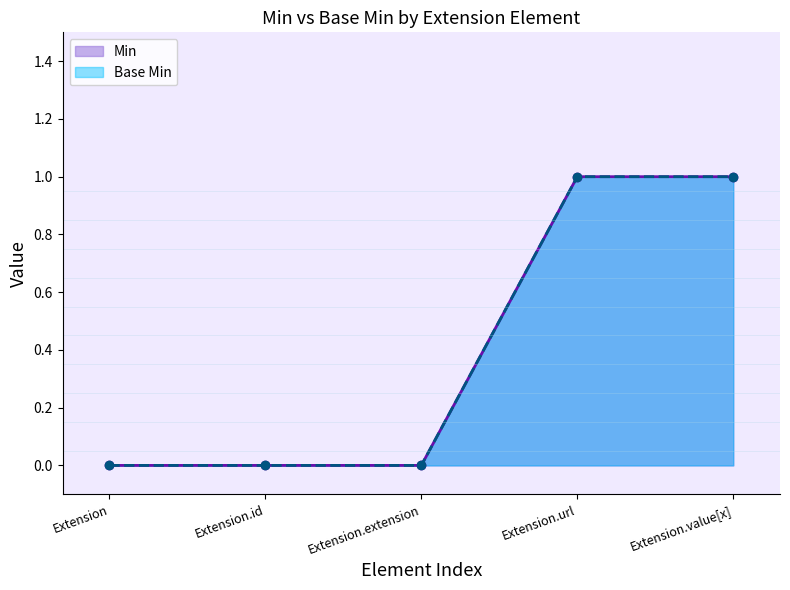

Which category has the highest value across all series?

Extension.url